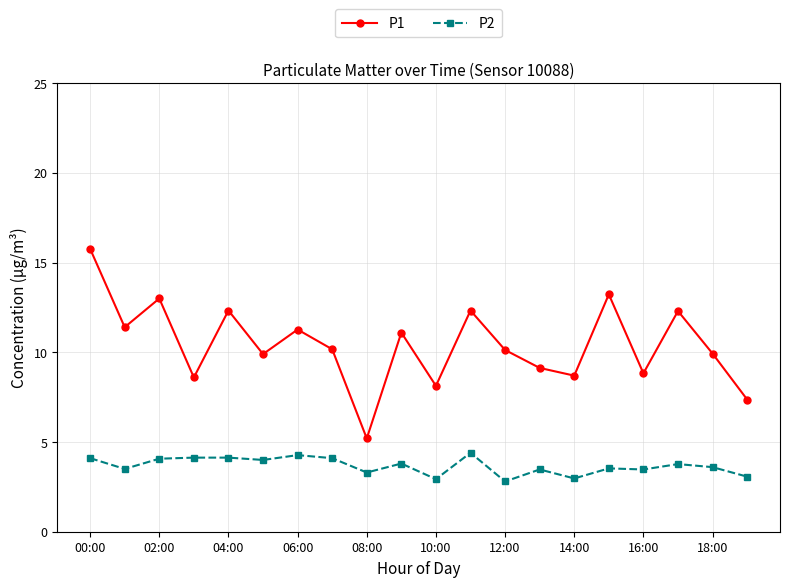

Count the number of categories in the chart.

20